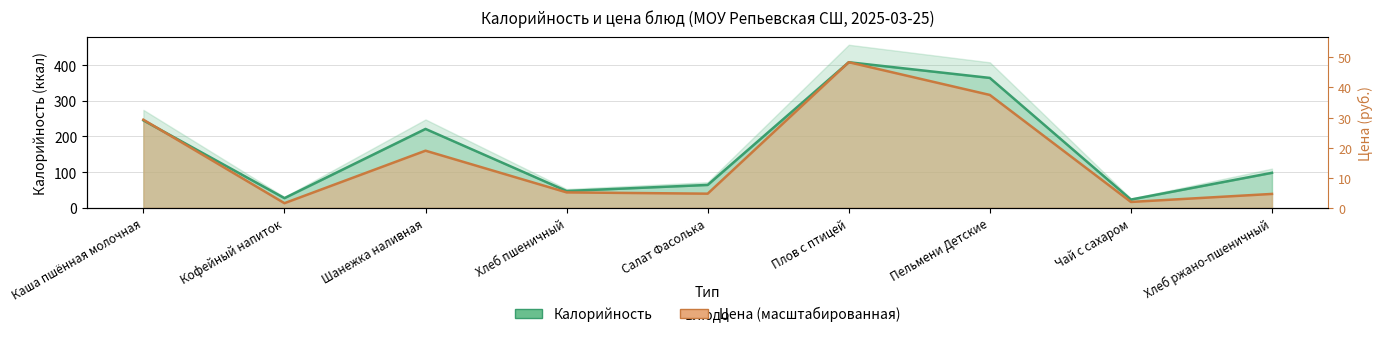

True or false: Цена has a value of 408.0 at Плов с птицей.

True